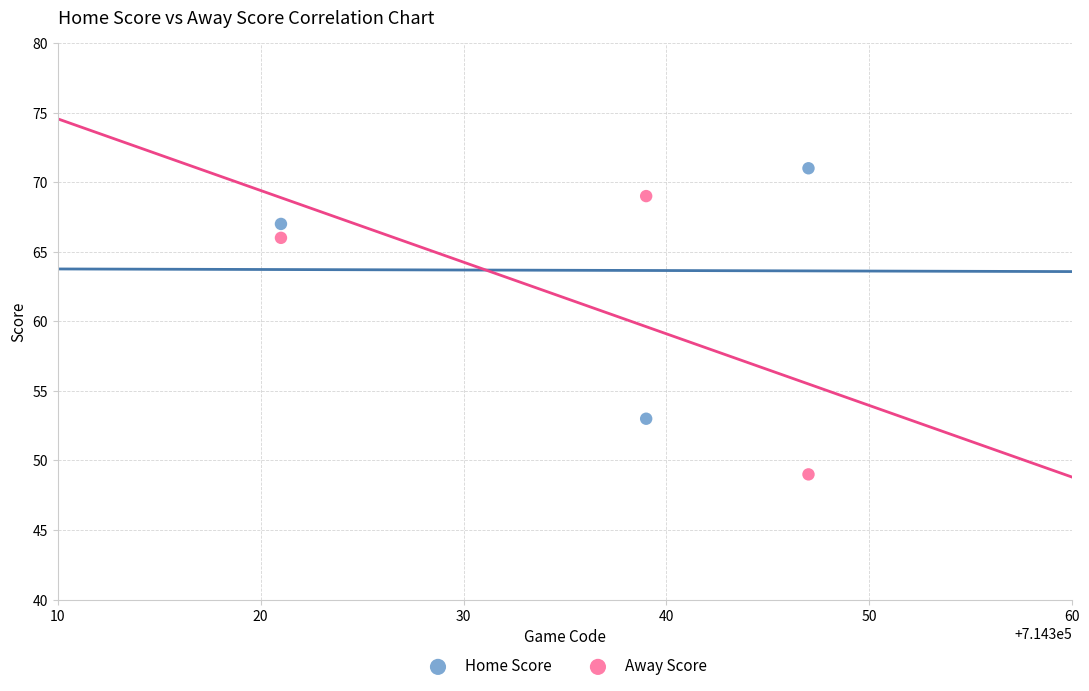

Which series has the widest spread of Y values?

Away Score